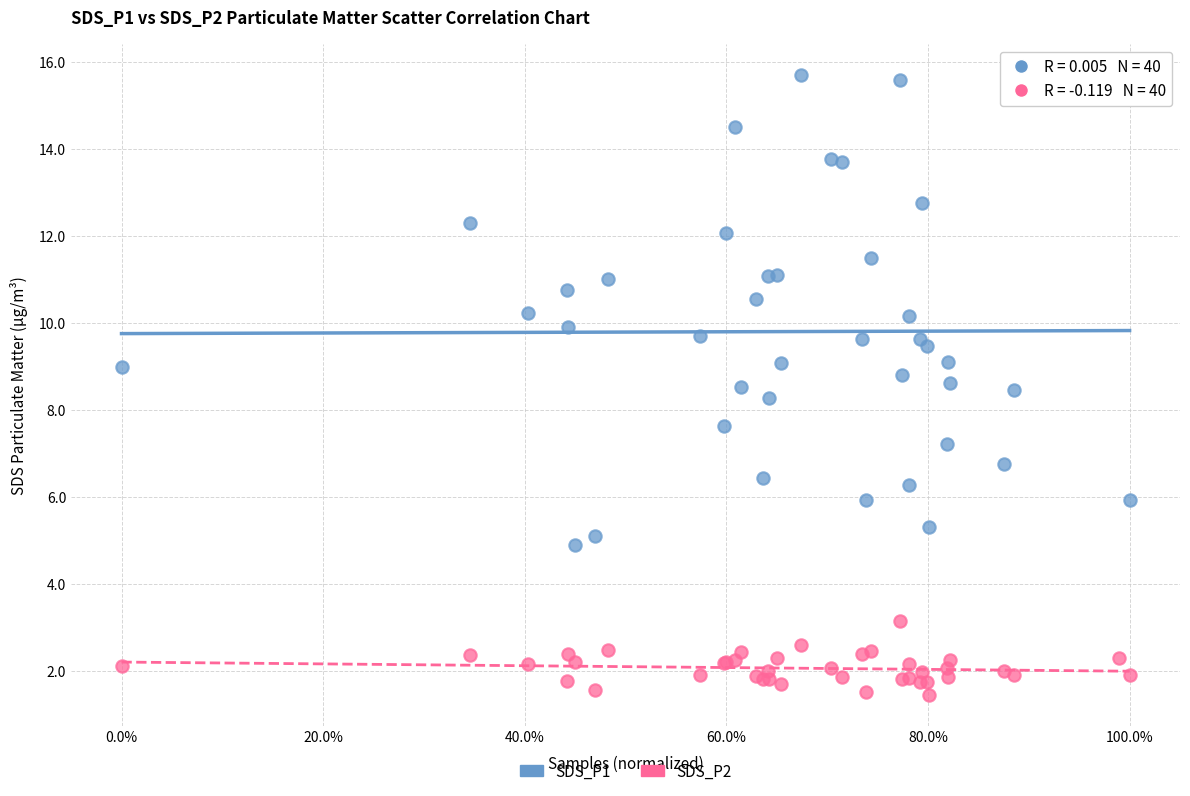

Which series has the widest spread of Y values?

SDS_P1